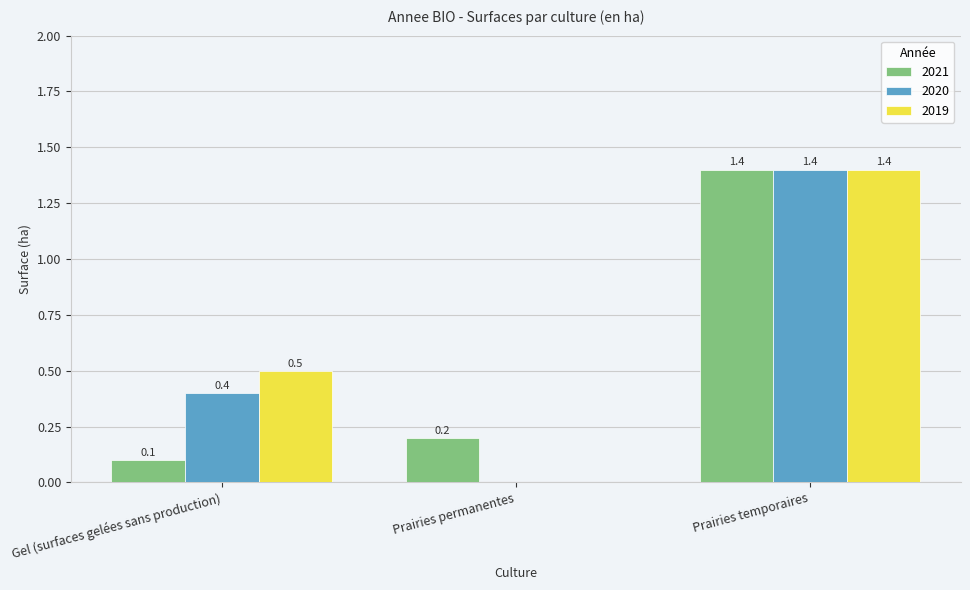

True or false: 2021 has a value of 0.0 at Gel (surfaces gelées sans production).

False